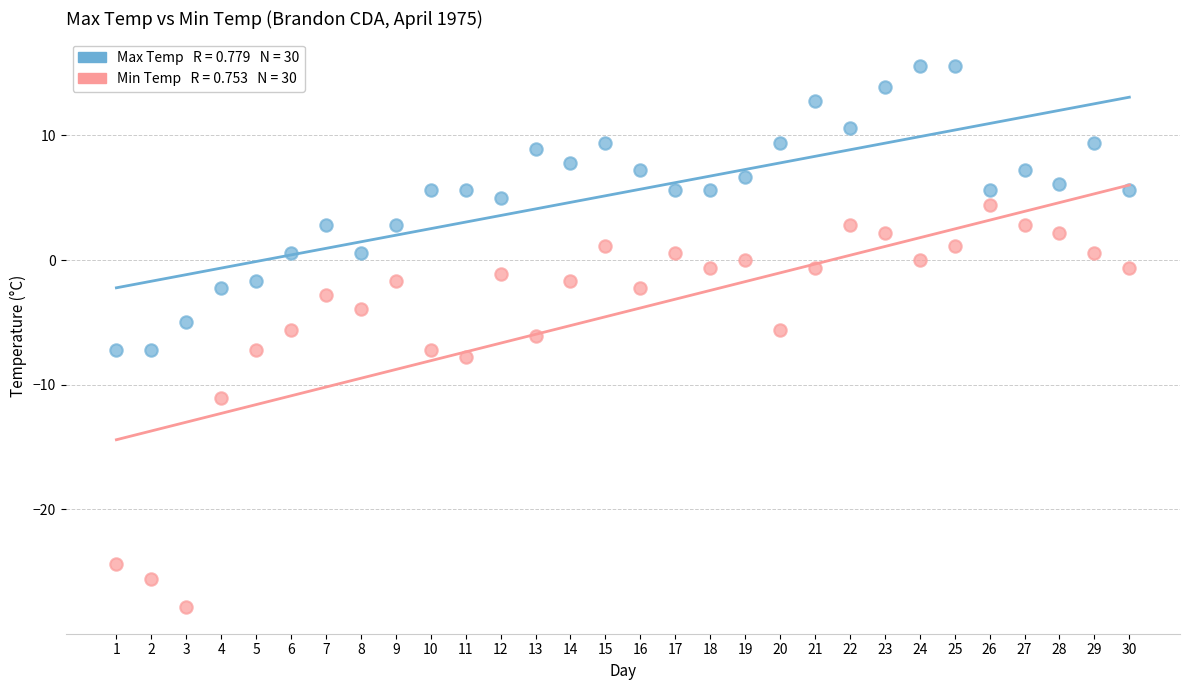

Across all data points, what is the range of Y values (max minus min)?

43.4